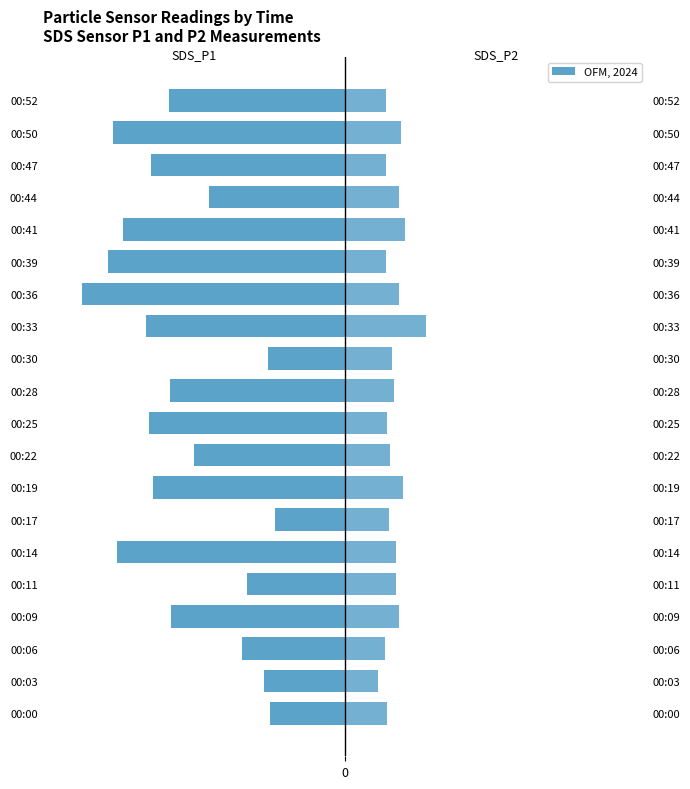

At how many categories does at least one series exceed -1?

20